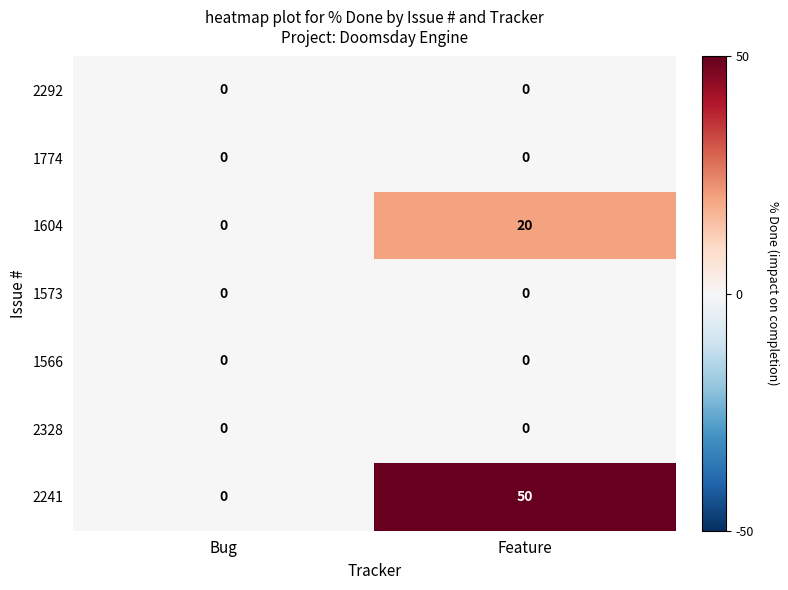

What is the total value across all series at Feature?

70